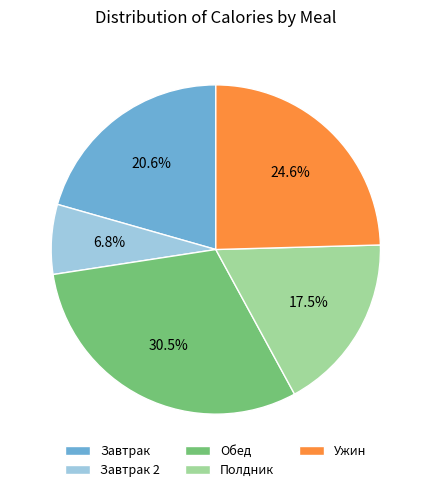

Which slice is the largest?

Обед